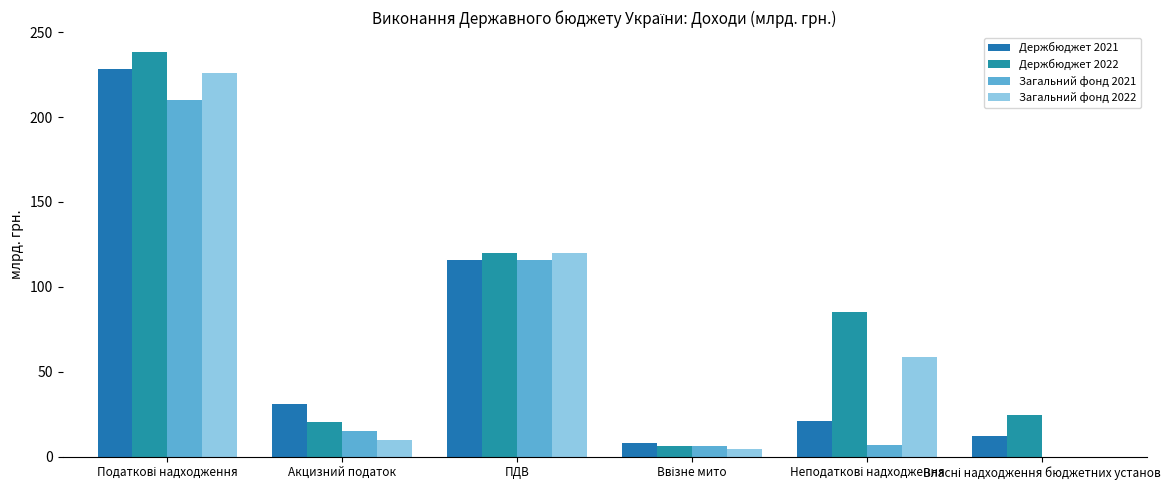

What is the difference between the maximum and minimum values in the Загальний фонд 2022 series?

225.9